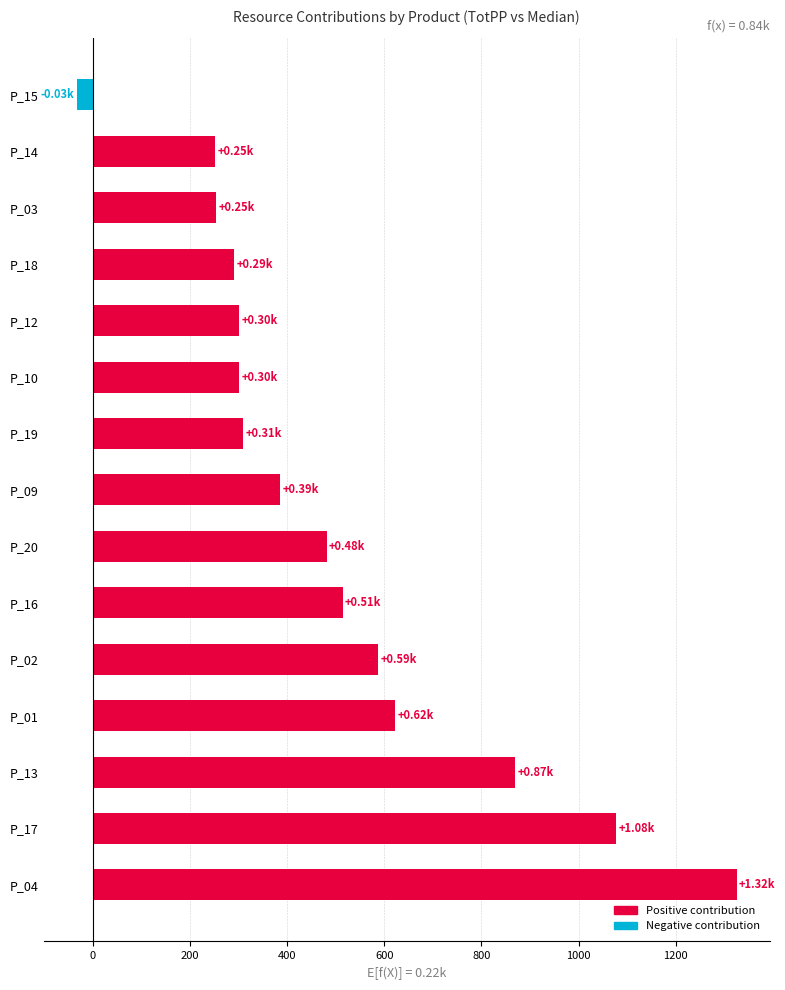

What is the maximum value shown in the chart?

1325.0